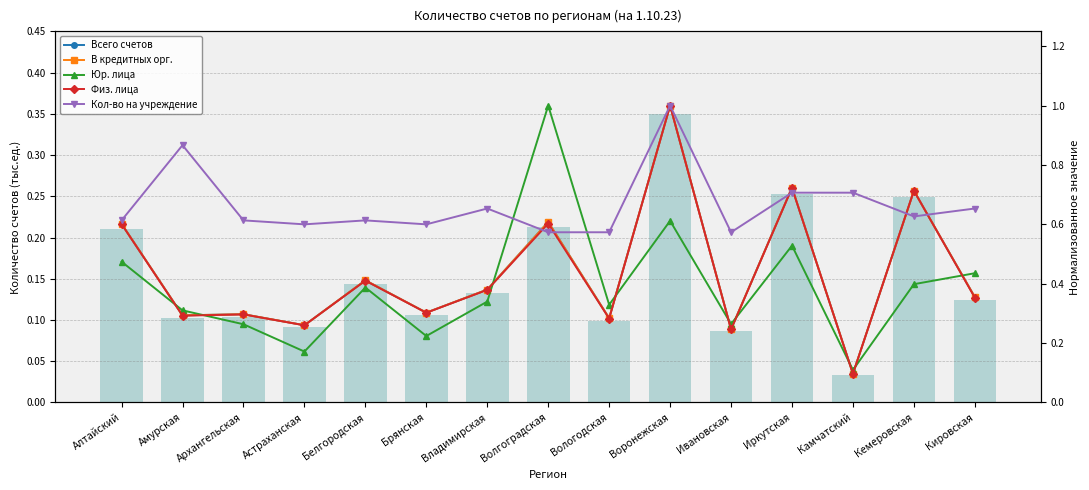

What is the approximate value of Юр. лица at Брянская?

0.2